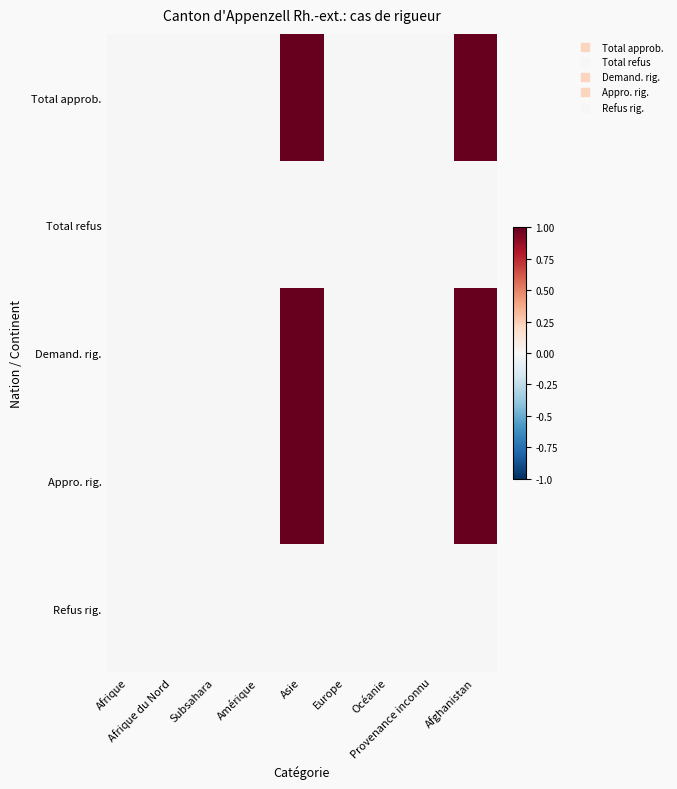

Between Europe and Subsahara, which is larger?

Europe